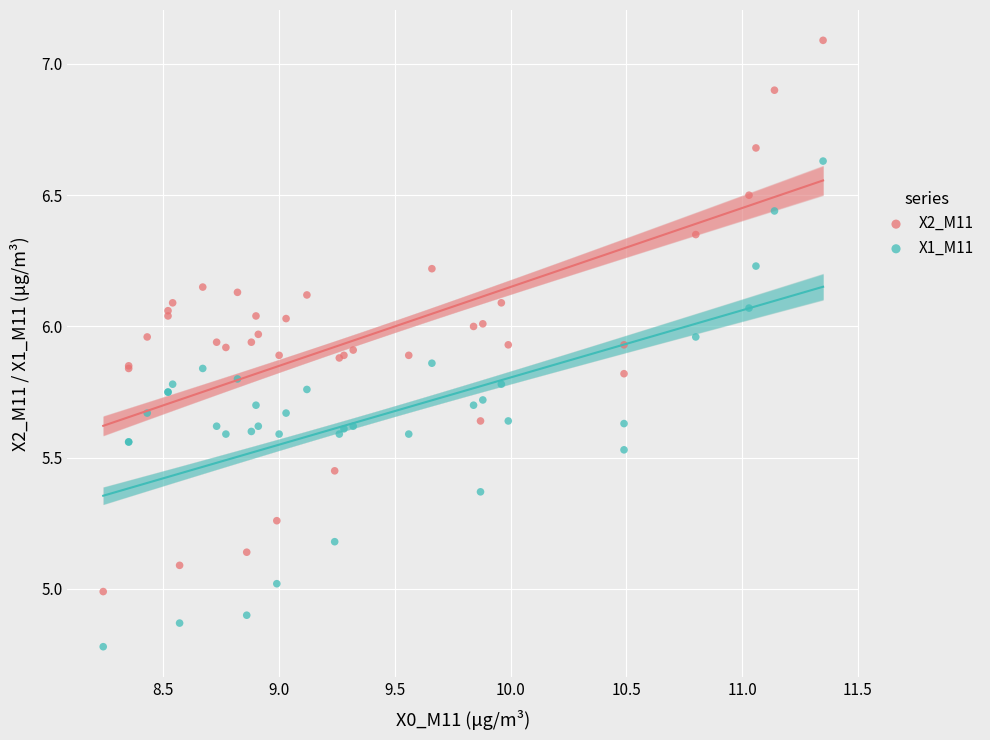

Which series contains the lowest Y value?

X1_M11